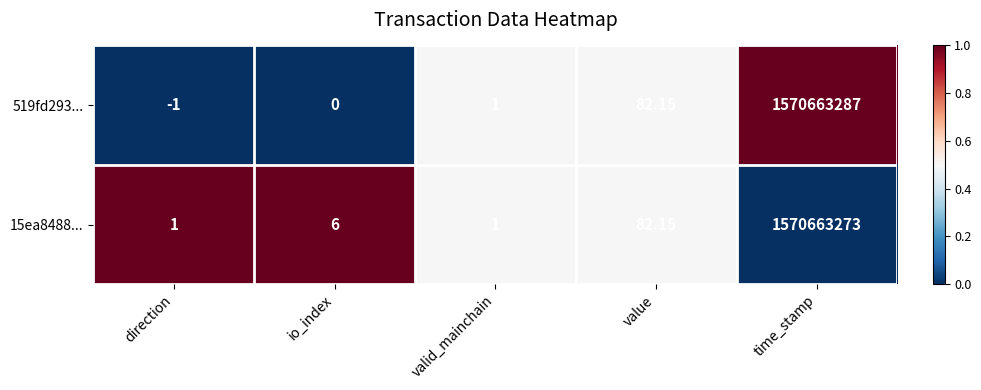

Is the value of 15ea8488... at value greater than the value of 519fd293... at io_index?

Yes